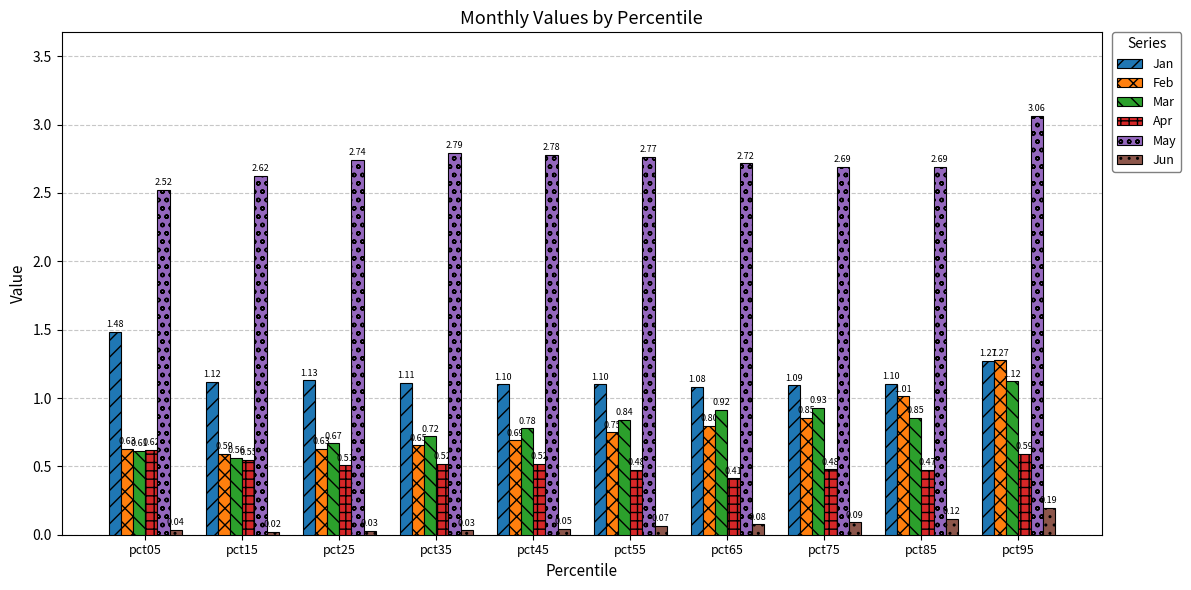

True or false: May has a value of 2.8 at pct45.

True